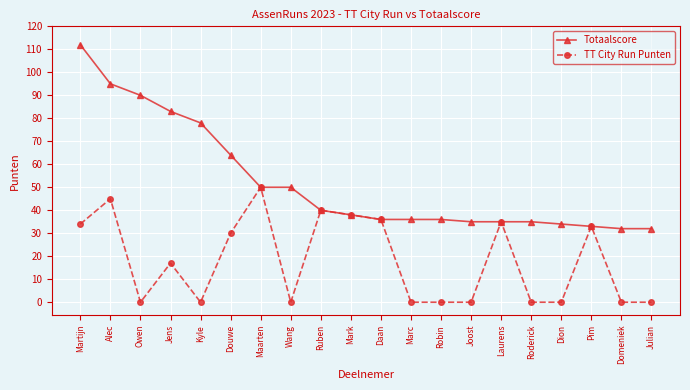

How many lines are shown in the chart?

2